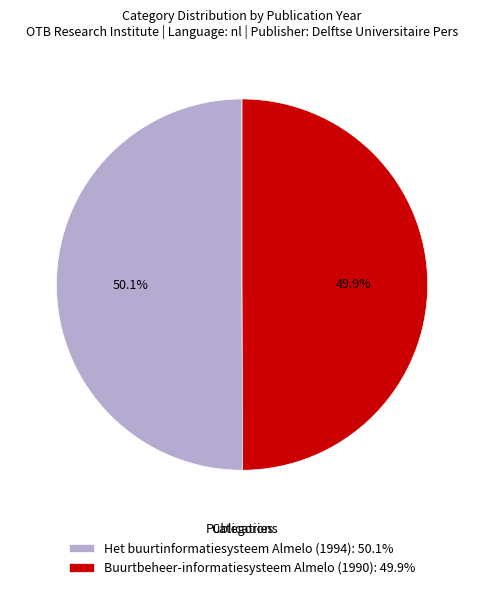

True or false: Buurtbeheer-informatiesysteem Almelo (1990) accounts for 36% of the total.

False